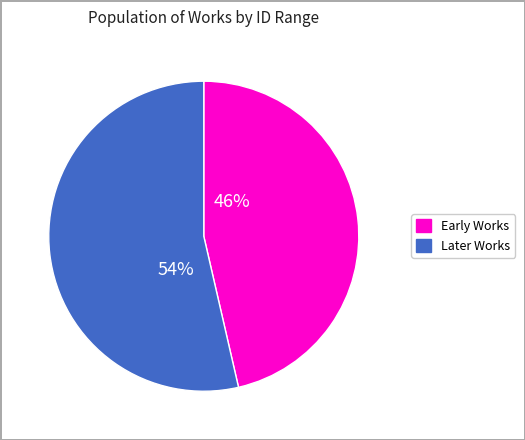

How many slices are in this pie chart?

2